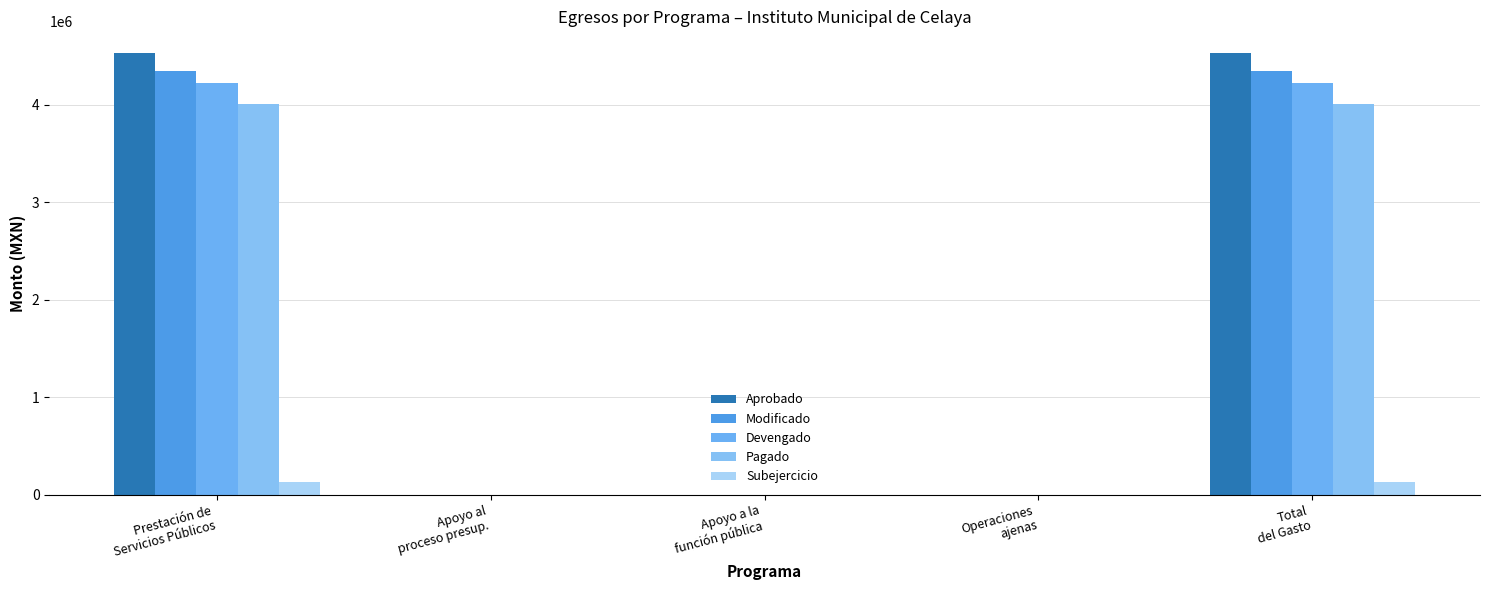

At which category is the sum across all series the highest?

Prestación de
Servicios Públicos